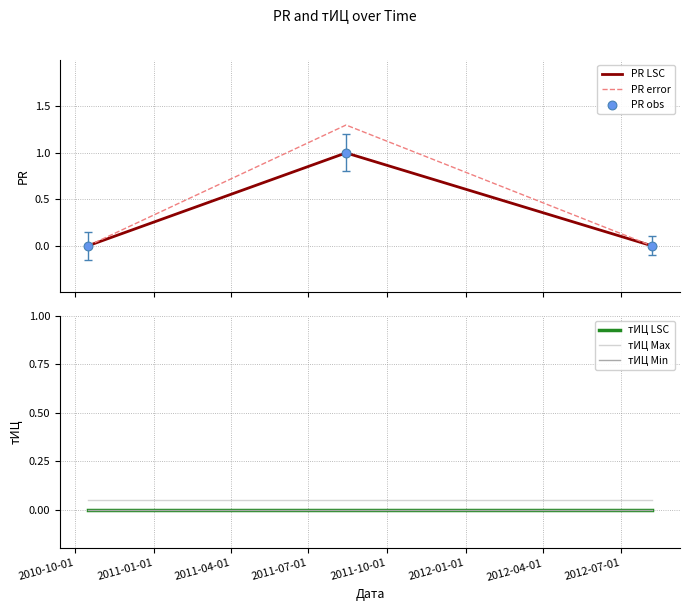

Which series reaches the minimum Y coordinate?

PR LSC